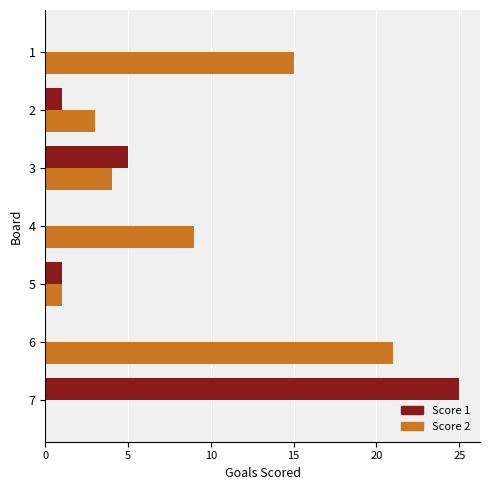

Is it true that Score 2 equals 21 at 6?

True